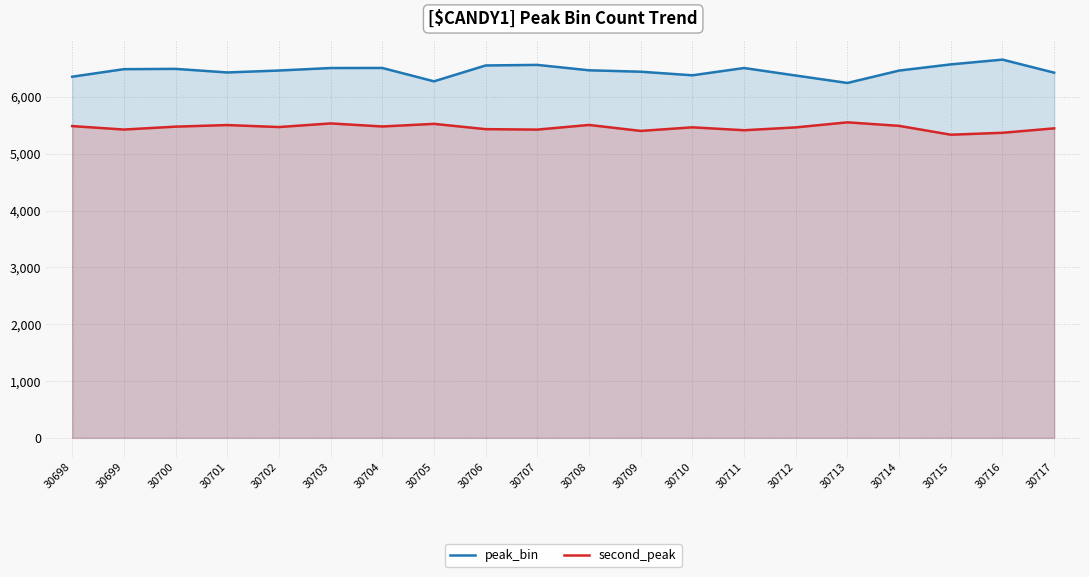

What is the difference between the maximum and minimum values in the peak_bin series?

411